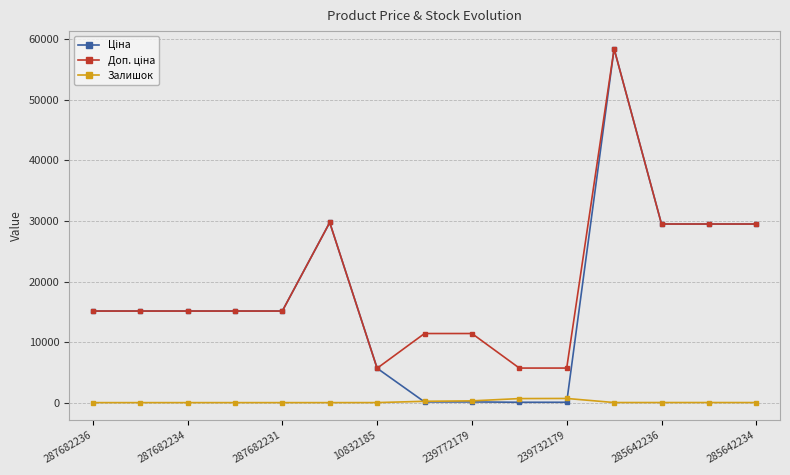

Is this an area chart (filled region under the line)?

No